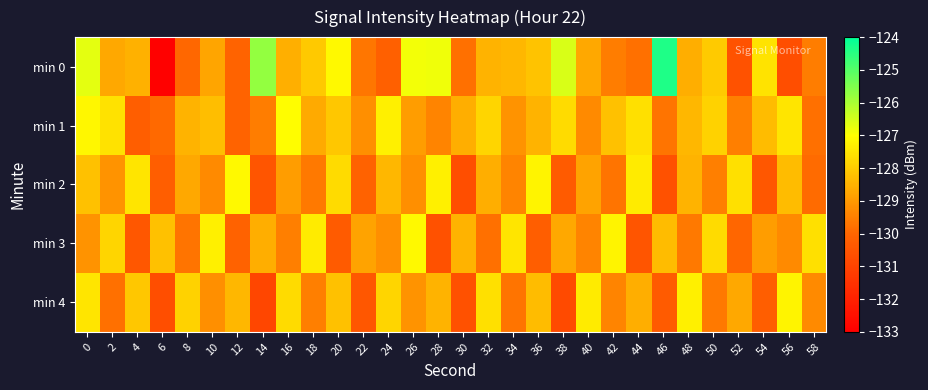

Between 32 and 42, which series saw the biggest shift?

min 3